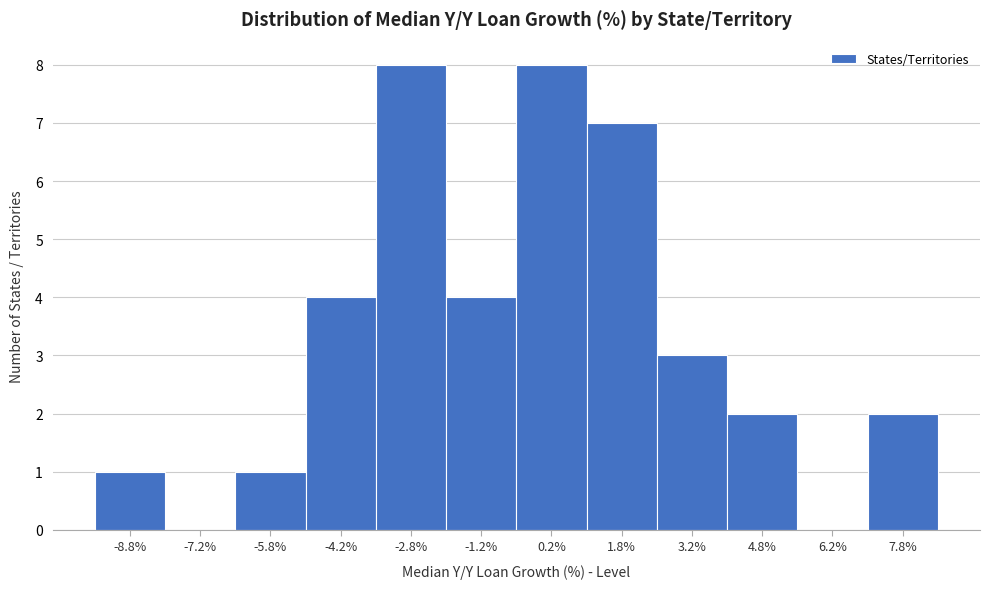

Reading left to right, list every bar in this chart as the range it spans on the x-axis followed by its height. Neither the bar edges nor the heights are printed on the chart, so give them approximately, as read against the axes.

-9.5 to -8.0: 1
-8.0 to -6.5: 0
-6.5 to -5.0: 1
-5.0 to -3.5: 4
-3.5 to -2.0: 8
-2.0 to -0.5: 4
-0.5 to 1.0: 8
1.0 to 2.5: 7
2.5 to 4.0: 3
4.0 to 5.5: 2
5.5 to 7.0: 0
7.0 to 8.5: 2